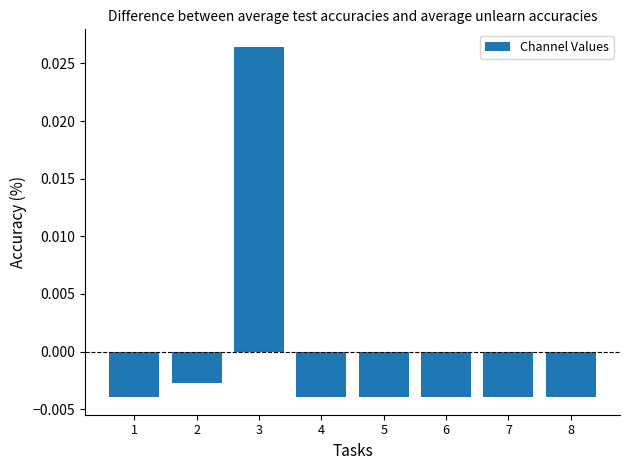

Are the bars grouped side by side (vs. stacked)?

No